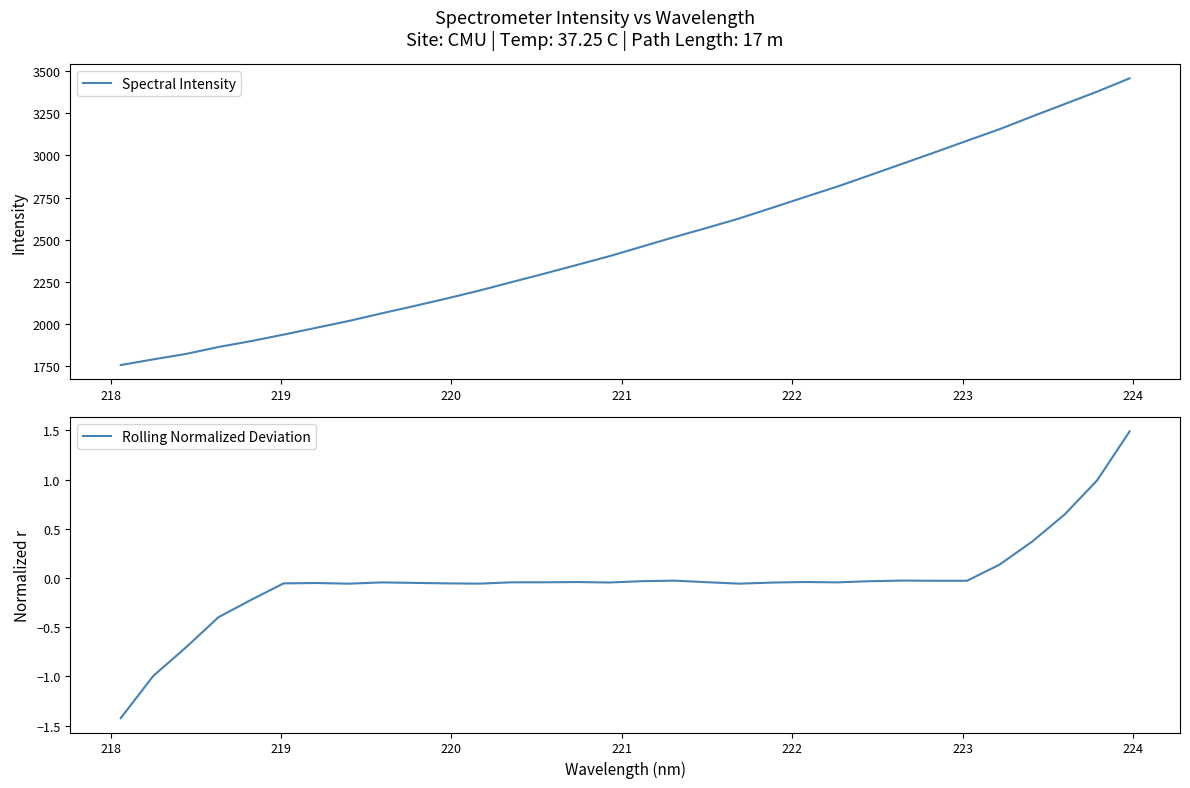

Reading left to right, list all the values displayed in this chart.

Spectral Intensity: 1758.5	1792.2	1824.2	1865.4	1900.2	1938.8	1979.1	2019.6	2064.3	2107.6	2152.3	2199.0	2249.7	2299.6	2351.0	2403.0	2459.7	2516.5	2570.9	2627.1	2689.5	2752.6	2814.9	2882.0	2949.9	3017.7	3087.3	3155.4	3230.7	3304.2	3377.7	3456.7
Rolling Normalized Deviation: -1.4	-1.0	-0.7	-0.4	-0.2	-0.1	-0.1	-0.1	-0.0	-0.0	-0.1	-0.1	-0.0	-0.0	-0.0	-0.0	-0.0	-0.0	-0.0	-0.1	-0.0	-0.0	-0.0	-0.0	-0.0	-0.0	-0.0	0.1	0.4	0.6	1.0	1.5